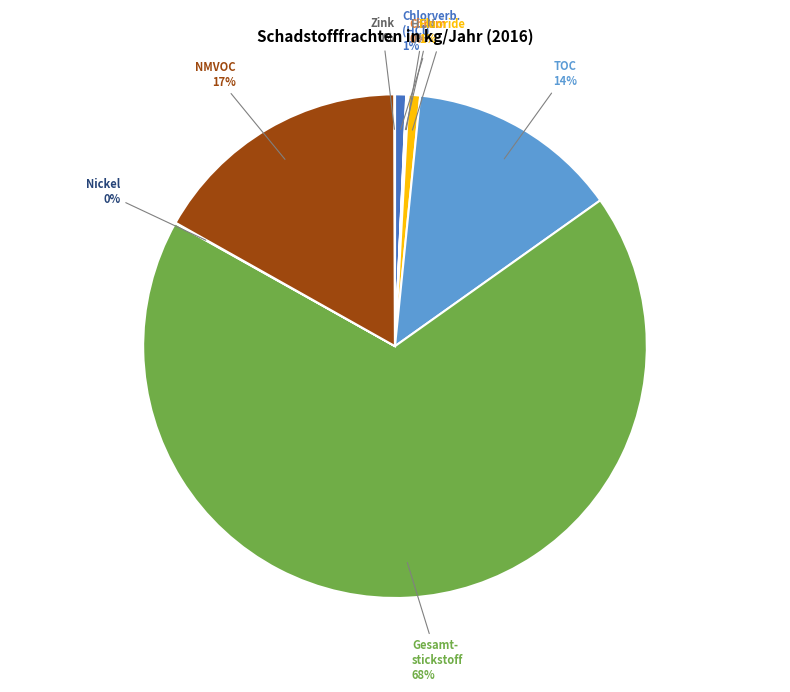

Is it true that NMVOC is 2% of the pie?

False